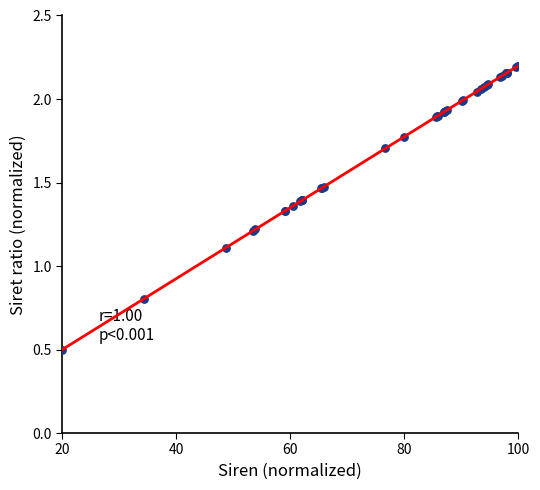

What Y value in the scatter plot is closest to 1?

1.1